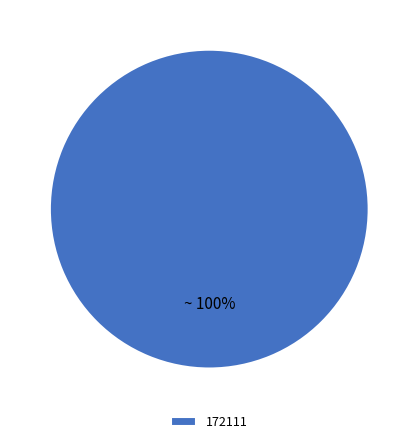

Which slice represents more than half of the pie?

172111